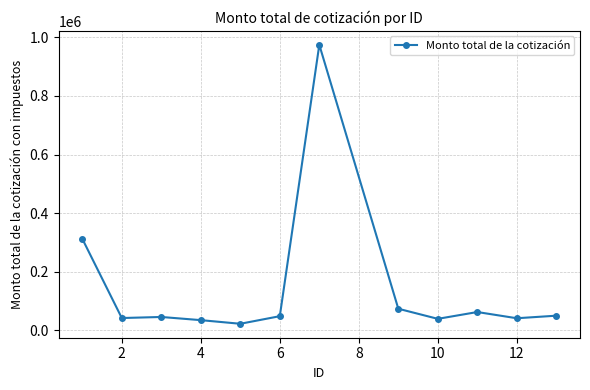

What is the difference between the second highest and second lowest values?

277553.0